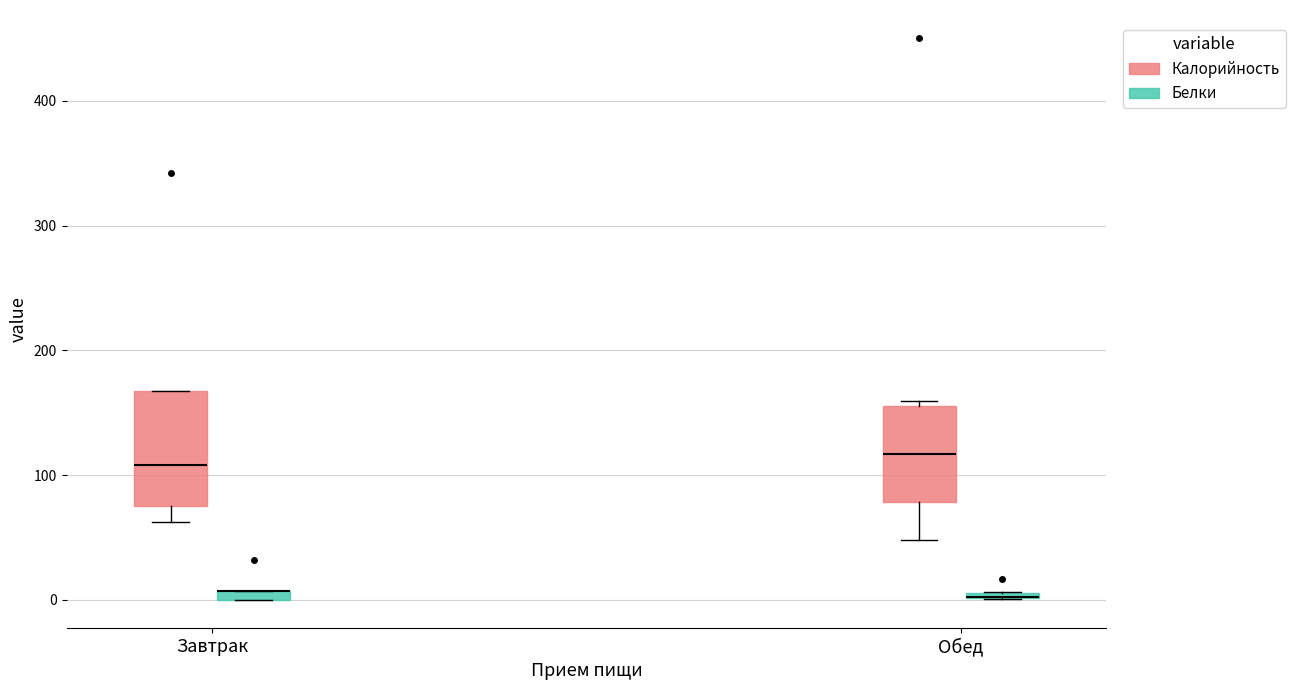

Where is the lower edge of the box for Обед (Белки) on the y-axis? The values are not printed on the chart, so give them approximately, as read against the axis.

0